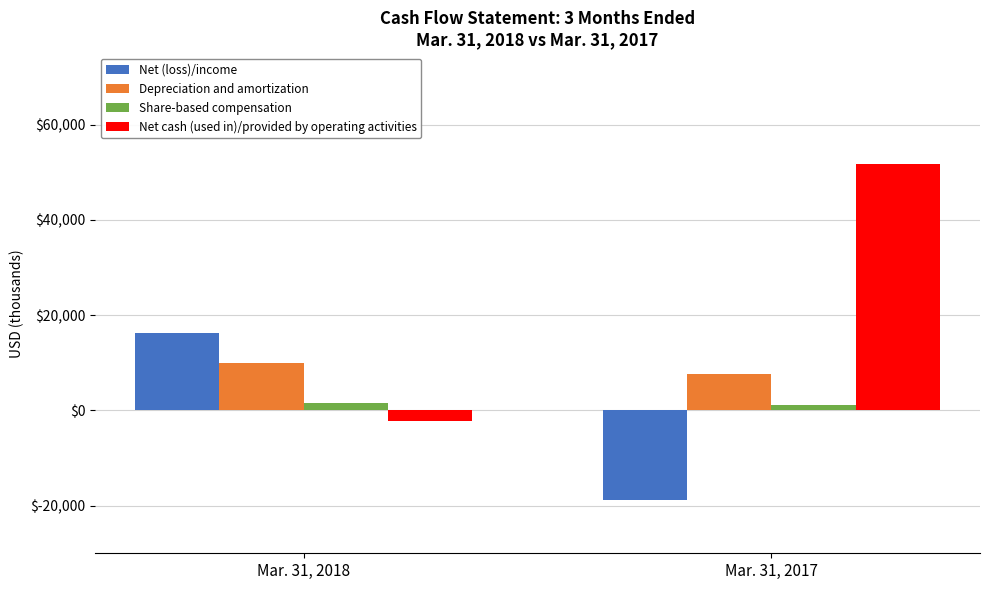

At which category does the chart reach its peak across all series?

Mar. 31, 2017